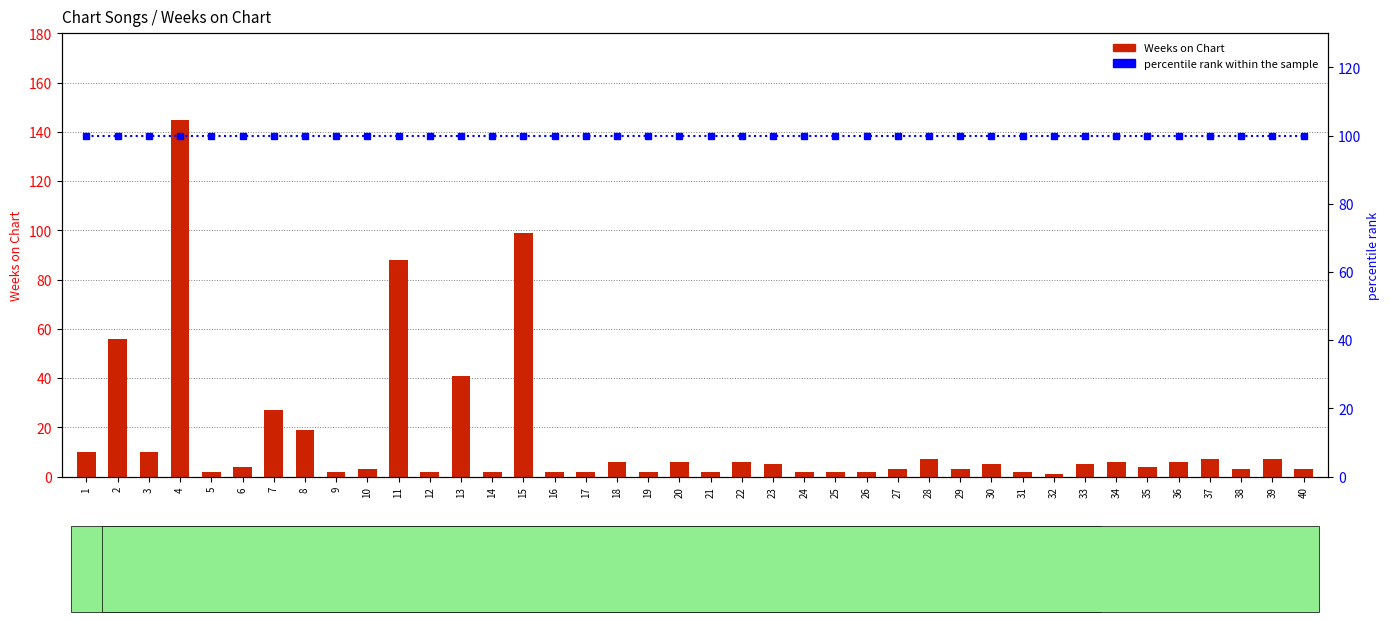

List the series in order of their overall mean, lowest first.

Weeks on Chart, percentile rank within the sample